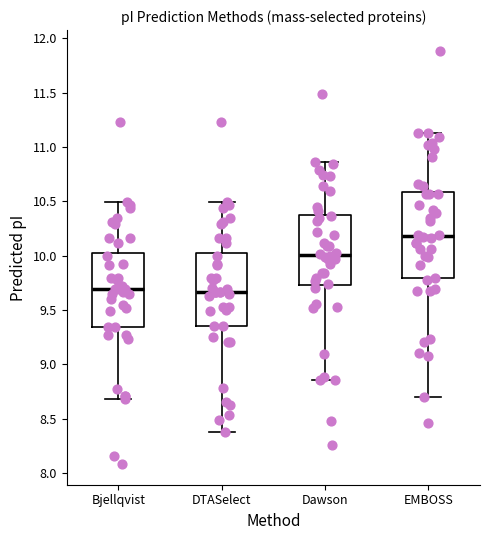

Reading left to right, transcribe this box plot: for each box, give where its median line is, the range the box spans, and where its two whiskers end, as read against the y-axis. The values are not printed on the chart, so give them approximately, as read against the axis.

Bjellqvist: median 9.70, box 9.35 to 10.05, whiskers 8.70 to 10.50
DTASelect: median 9.65, box 9.35 to 10.05, whiskers 8.40 to 10.50
Dawson: median 10.00, box 9.75 to 10.40, whiskers 8.85 to 10.85
EMBOSS: median 10.20, box 9.80 to 10.60, whiskers 8.70 to 11.15